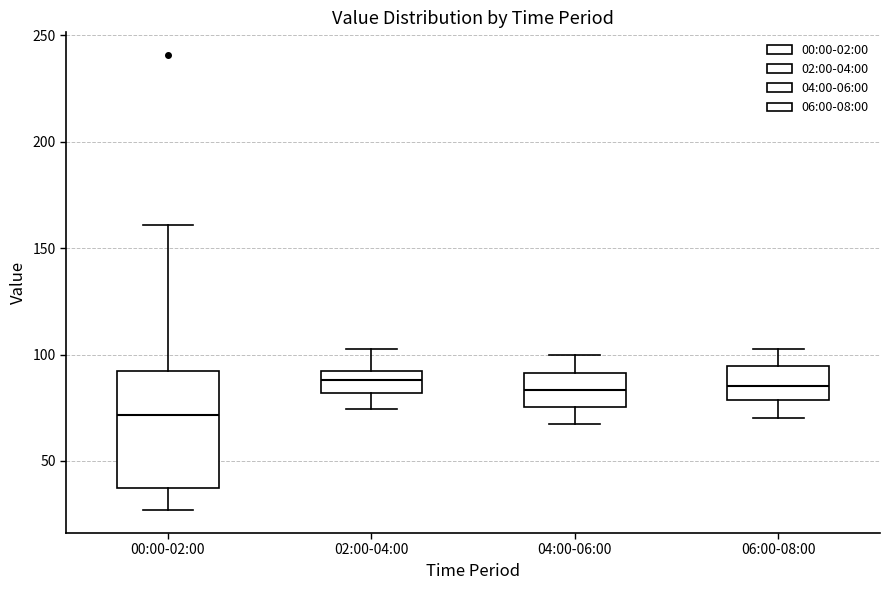

Which box is the tallest, from its lower edge to its upper edge?

00:00-02:00